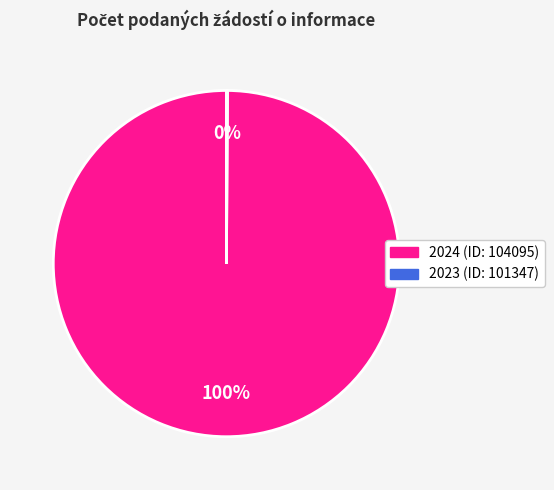

Is there a majority slice in this chart?

Yes